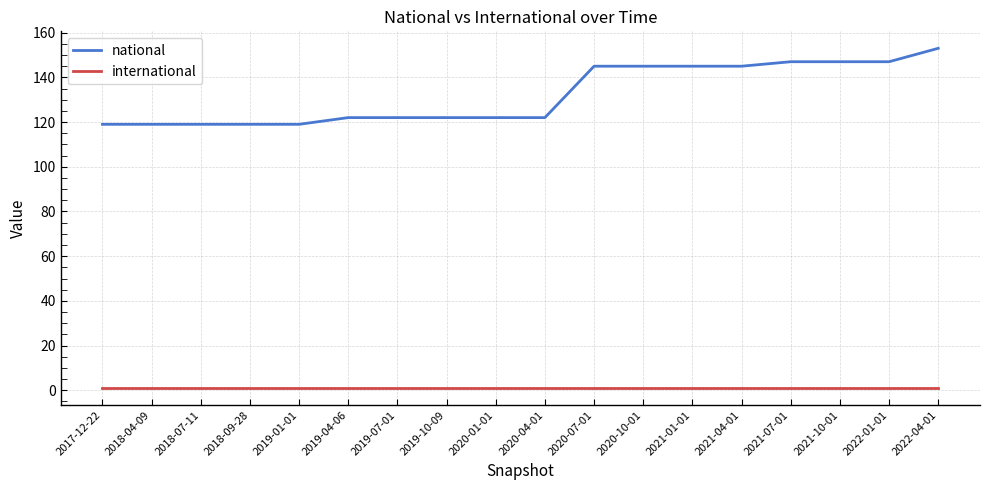

Which series has the largest total across all categories?

national